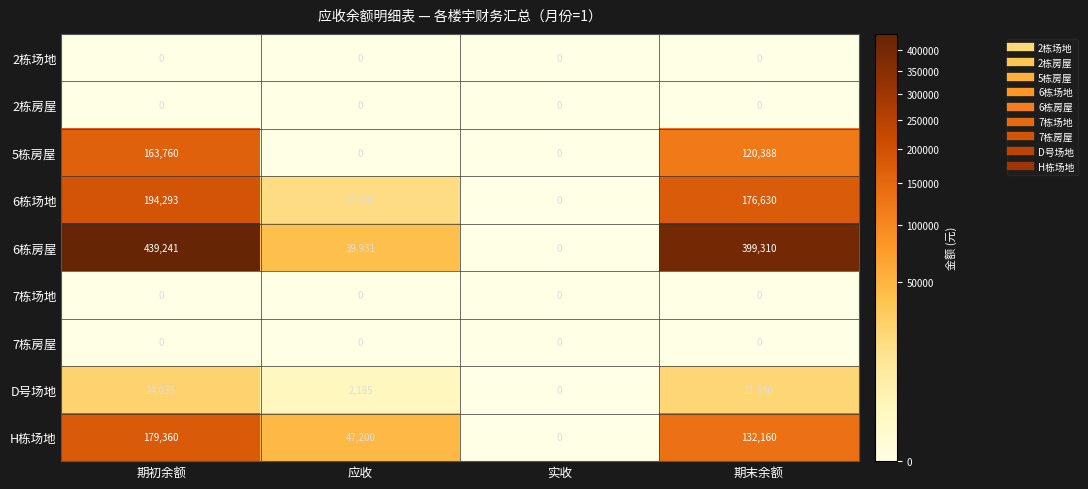

What is the maximum value for H栋场地?

179360